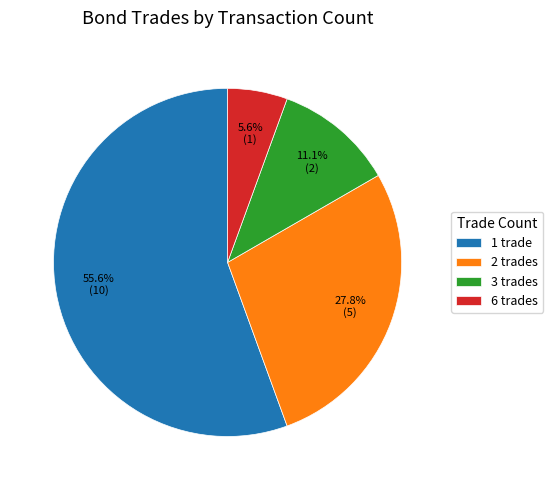

Combined, do 1 trade and 3 trades account for over 50%?

Yes